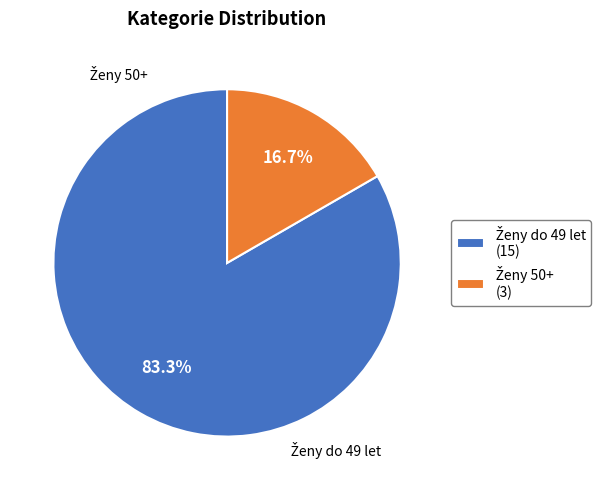

Is there any slice that represents more than half of the pie?

Yes